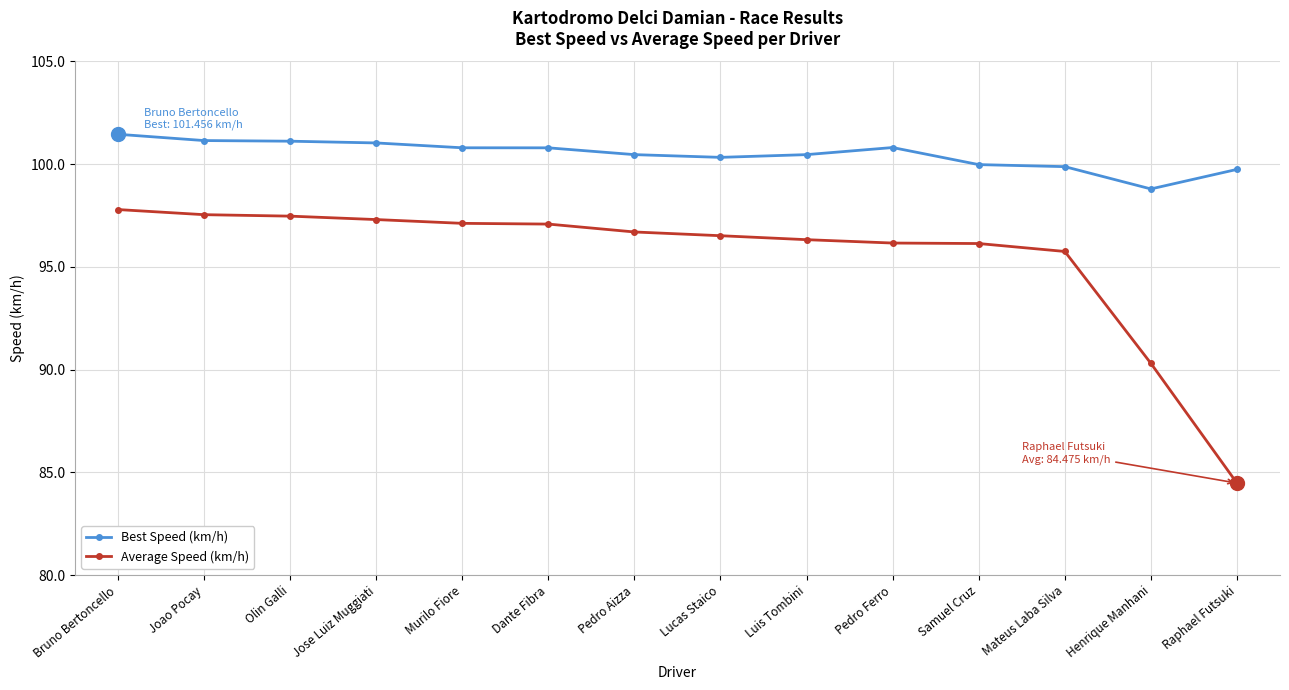

The Average Speed (km/h) series shows 42.4 at Pedro Aizza. True or false?

False